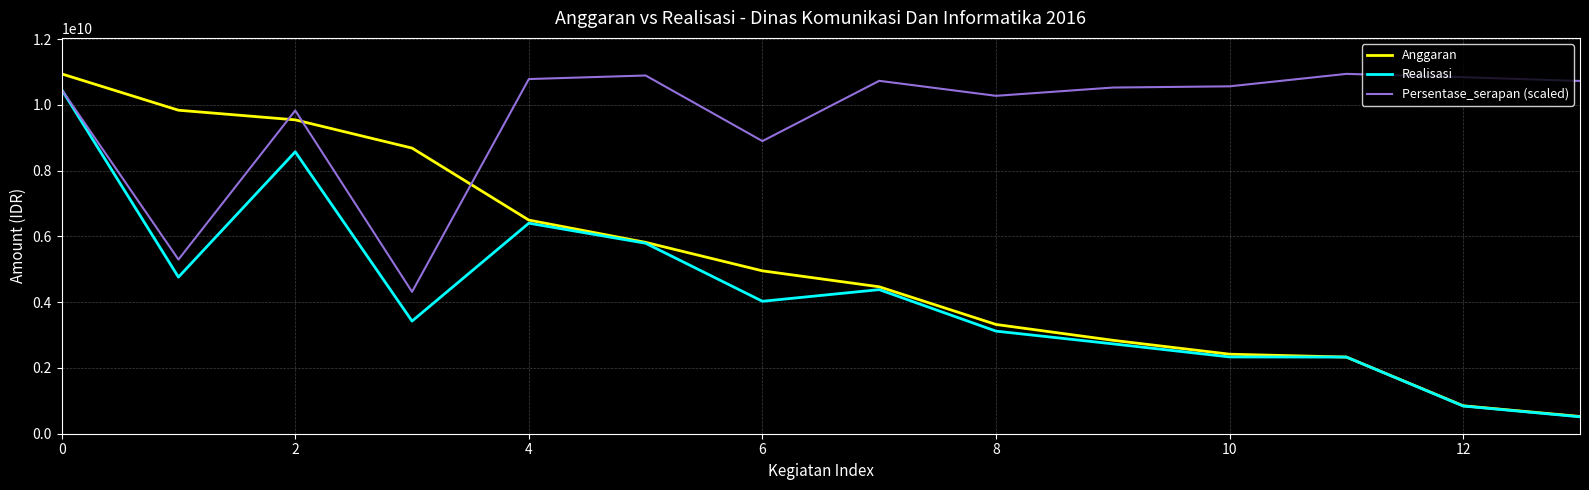

How many lines are shown in the chart?

3